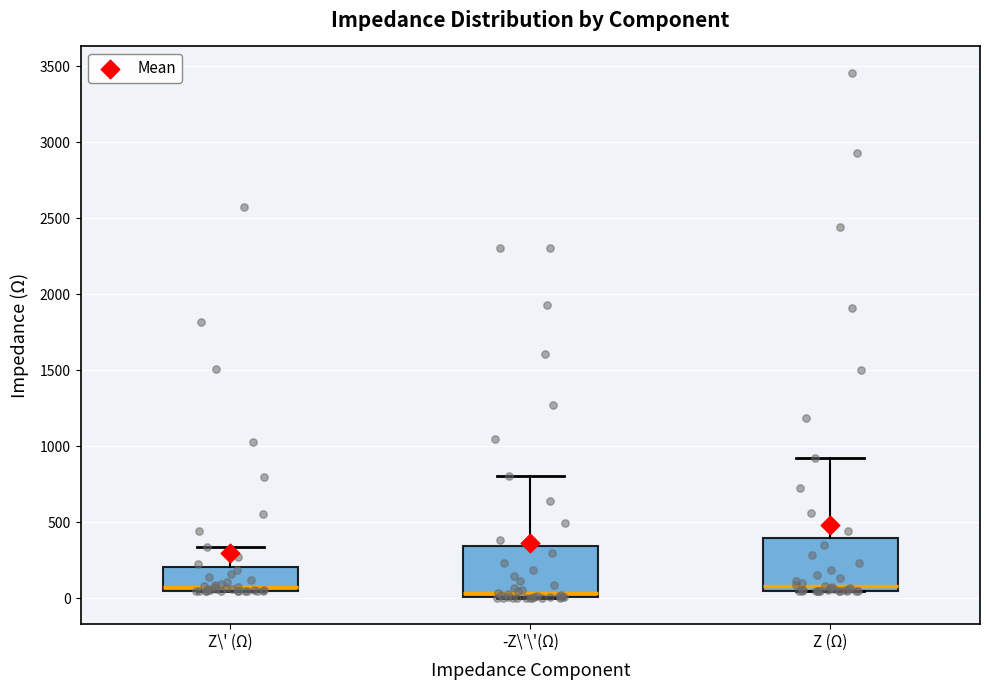

Reading left to right, transcribe this box plot: for each box, give where its median line is, the range the box spans, and where its two whiskers end, as read against the y-axis. The values are not printed on the chart, so give them approximately, as read against the axis.

Z\' (Ω): median 50 (just above the box's lower edge), box 50 to 200, whiskers 50 to 350
-Z\'\'(Ω): median 50, box 0 to 350, whiskers 0 to 800
Z (Ω): median 100, box 50 to 400, whiskers 50 to 900